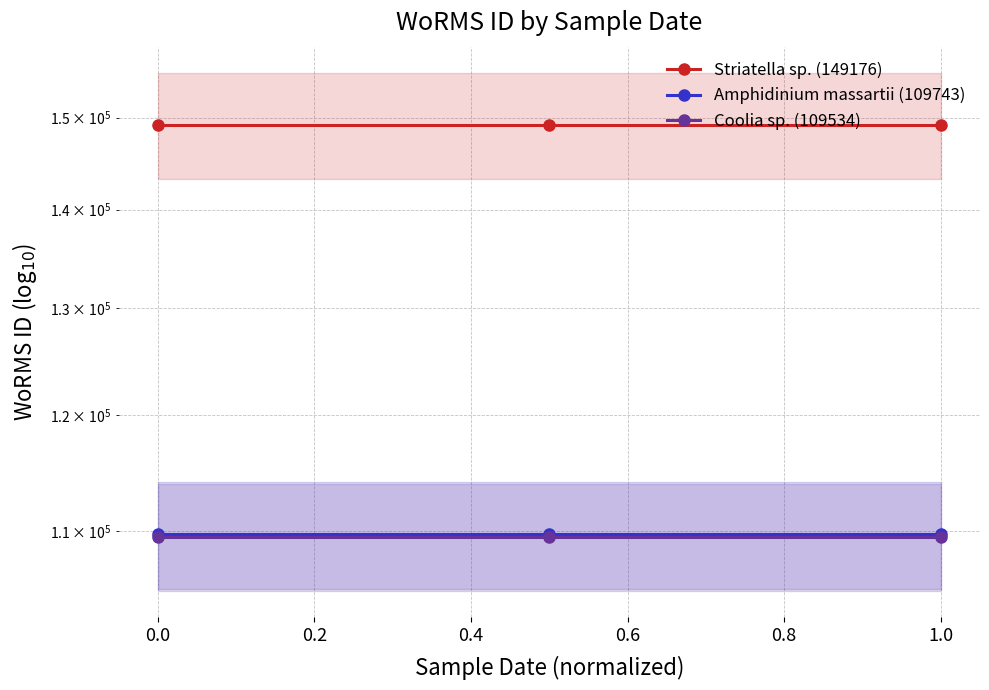

Is it true that Amphidinium massartii (109743) equals 75692 at 1.0?

False